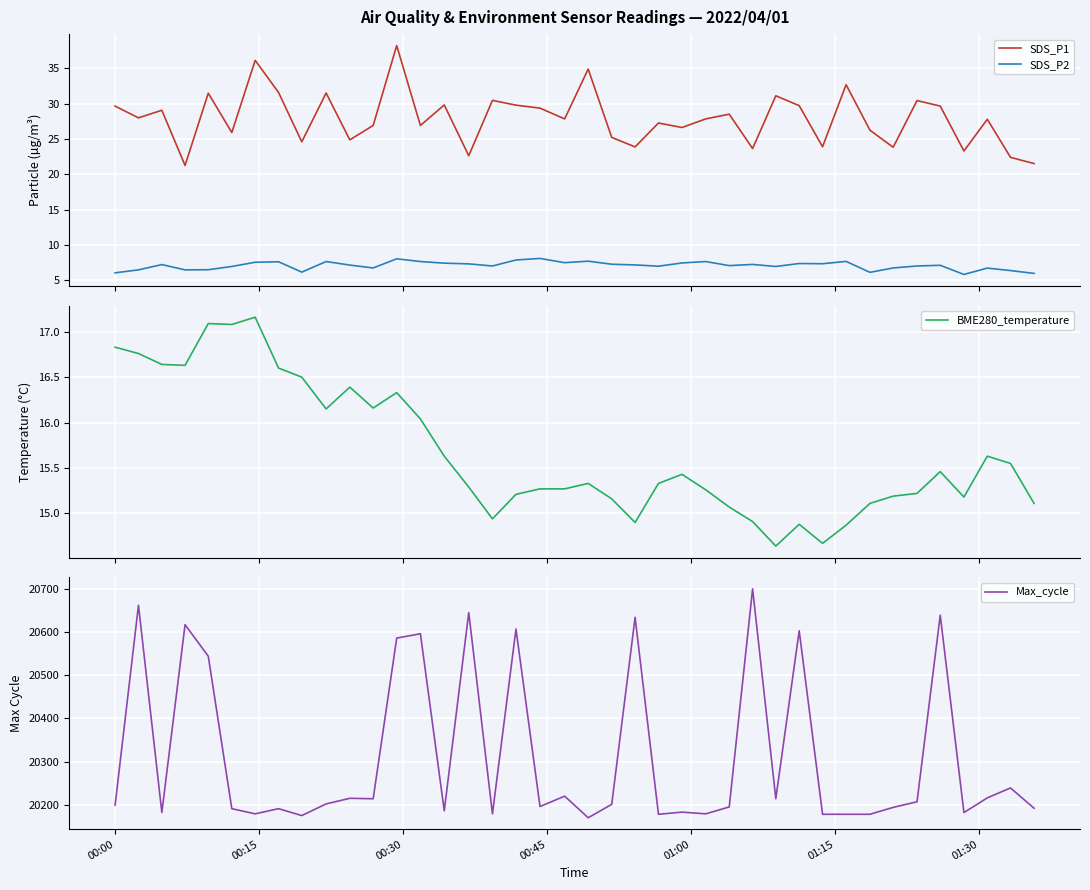

What is the difference between the maximum and minimum values in the SDS_P1 series?

17.0